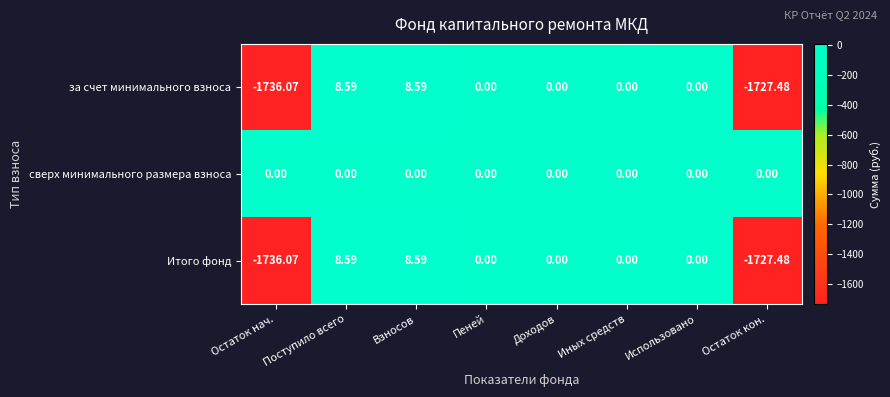

At which label does Итого фонд reach its minimum?

Остаток нач.